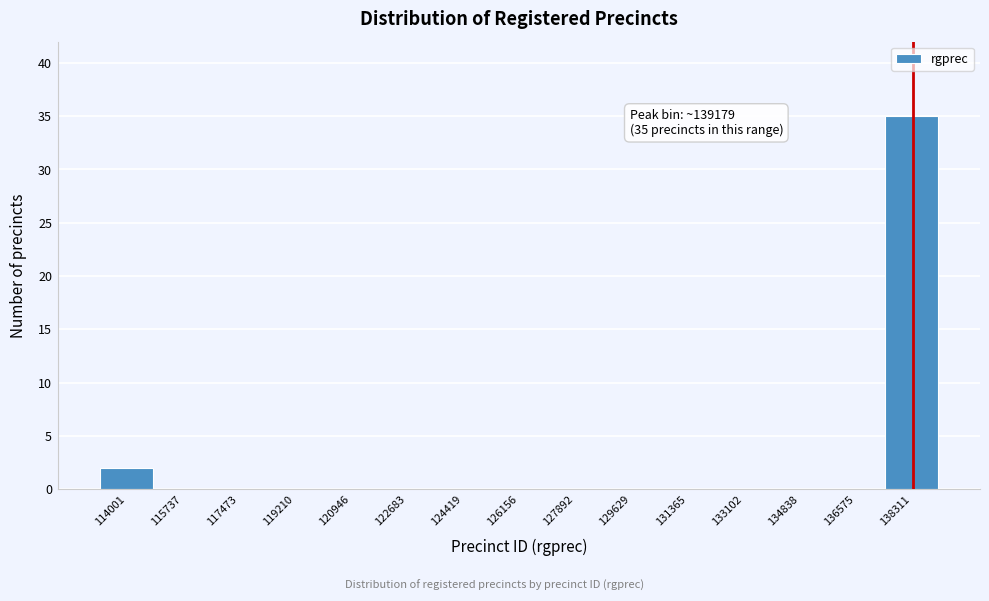

Reading left to right, what are all the values shown in this chart?

114001=2	115737=0	117473=0	119210=0	120946=0	122683=0	124419=0	126156=0	127892=0	129629=0	131365=0	133102=0	134838=0	136575=0	138311=35